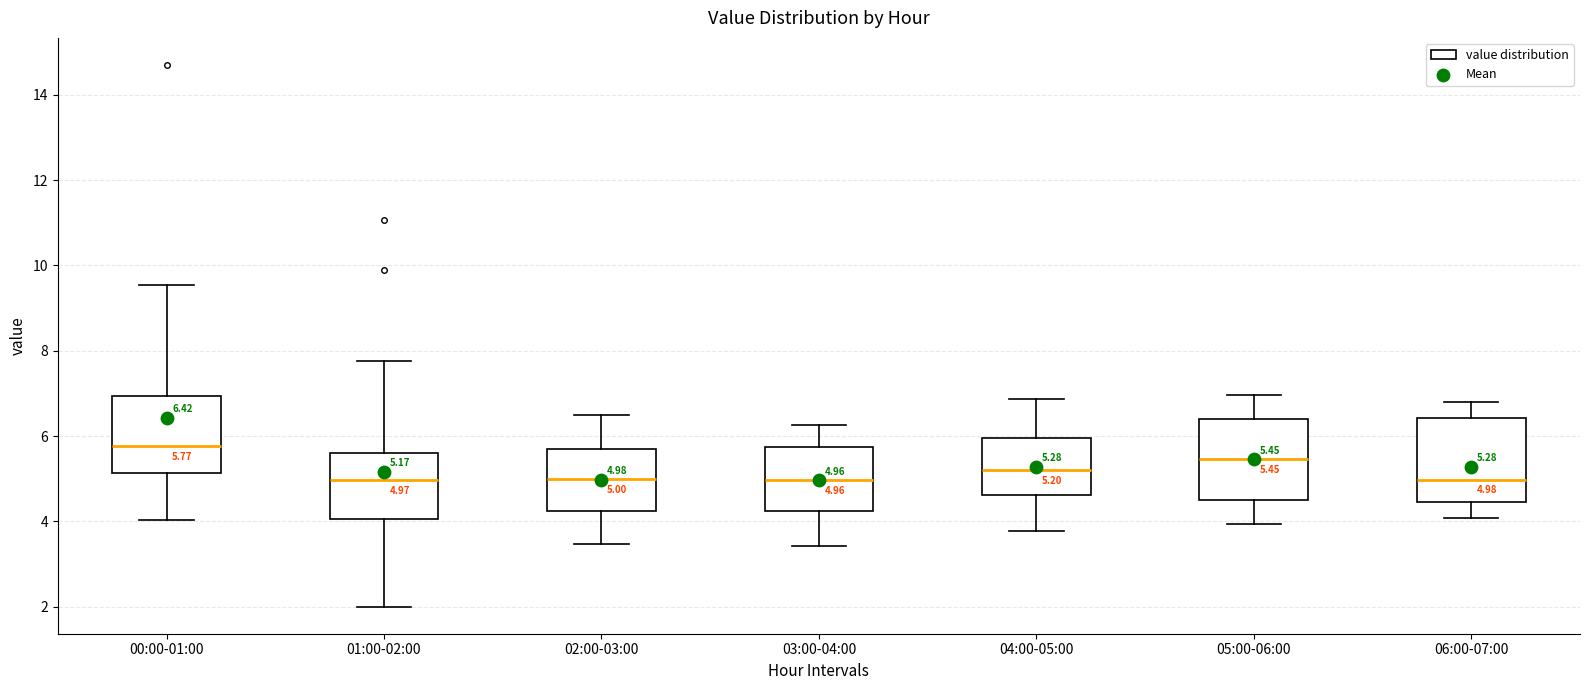

Which box's median line is the highest?

00:00-01:00